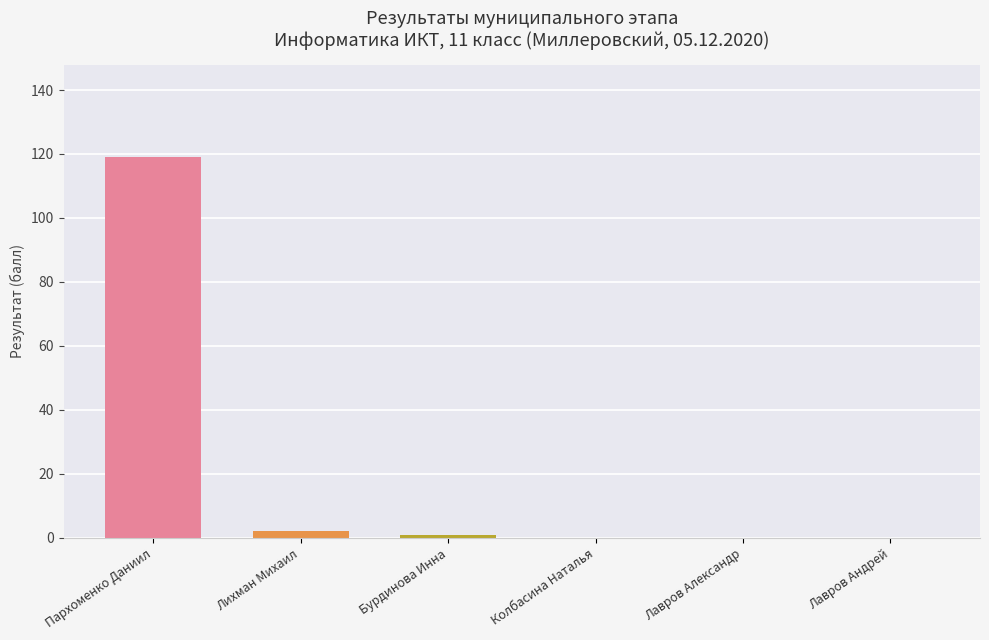

Count the number of data series in this chart.

1